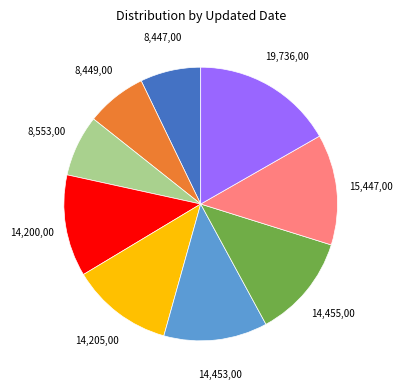

Does any single category account for the majority?

No